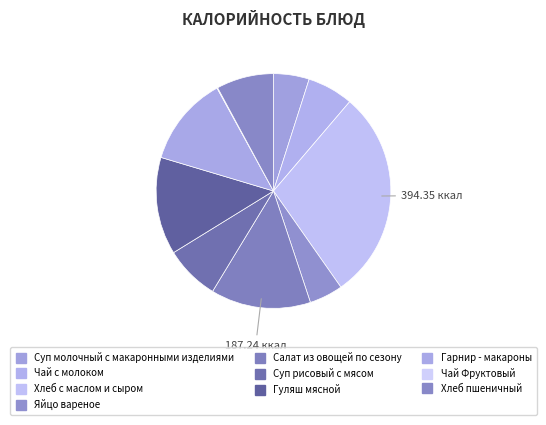

Count the number of slices in the pie.

10